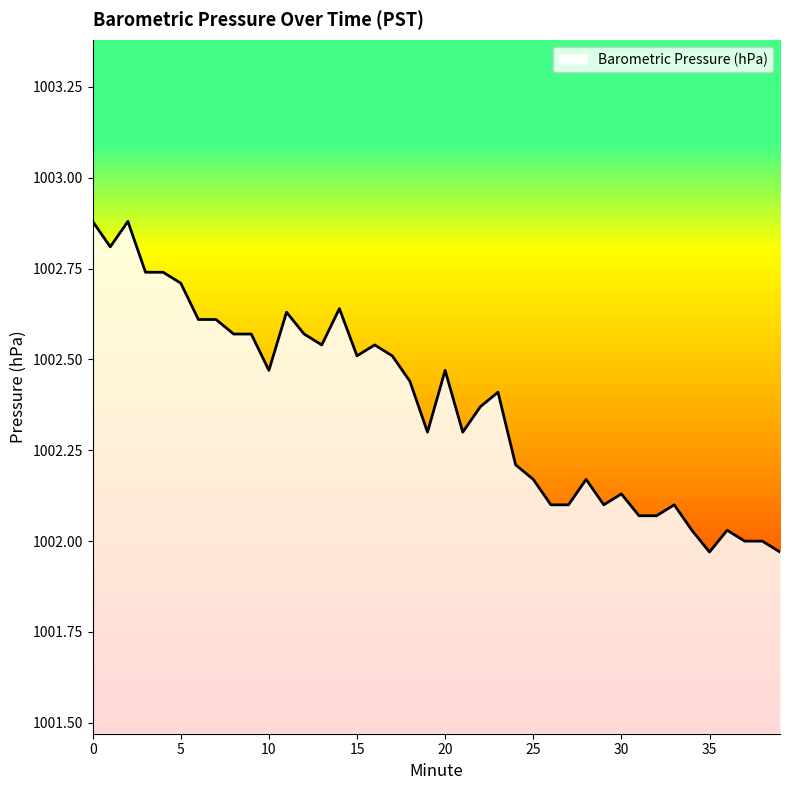

What is the difference between the maximum and minimum values?

0.9